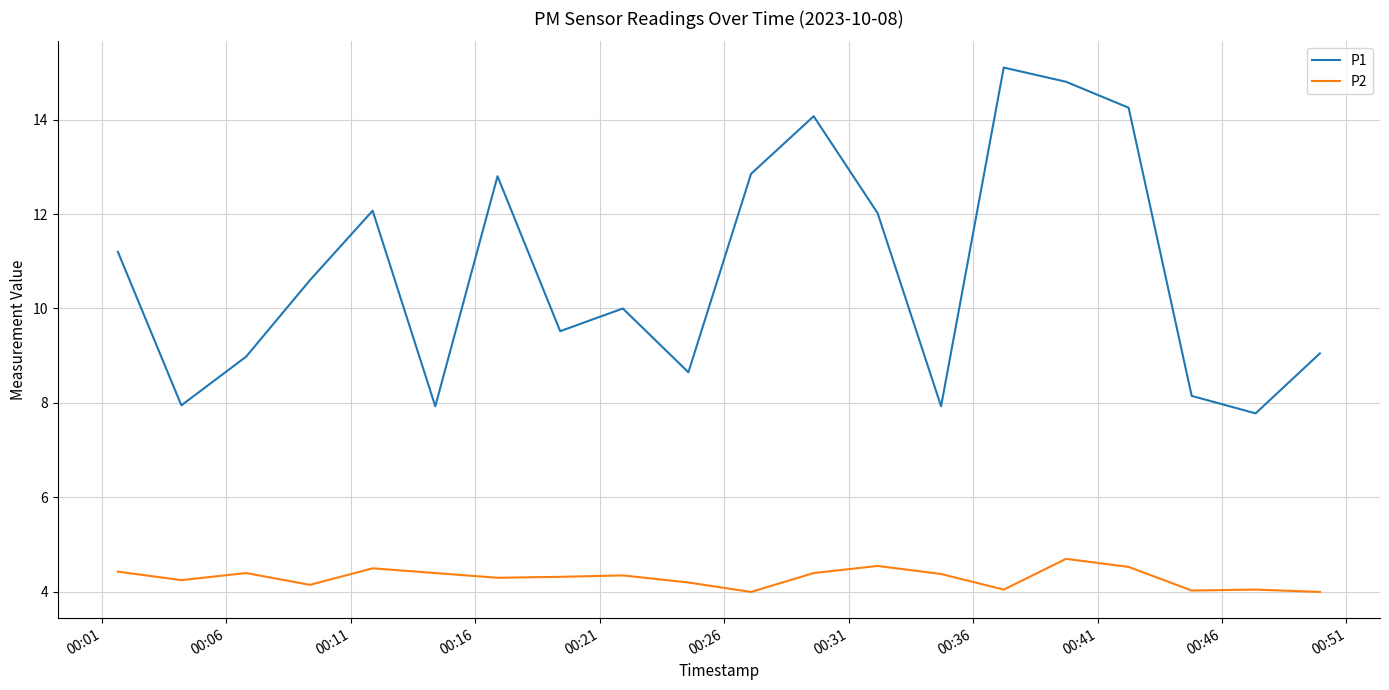

How many interior local peaks does the P1 series have?

5